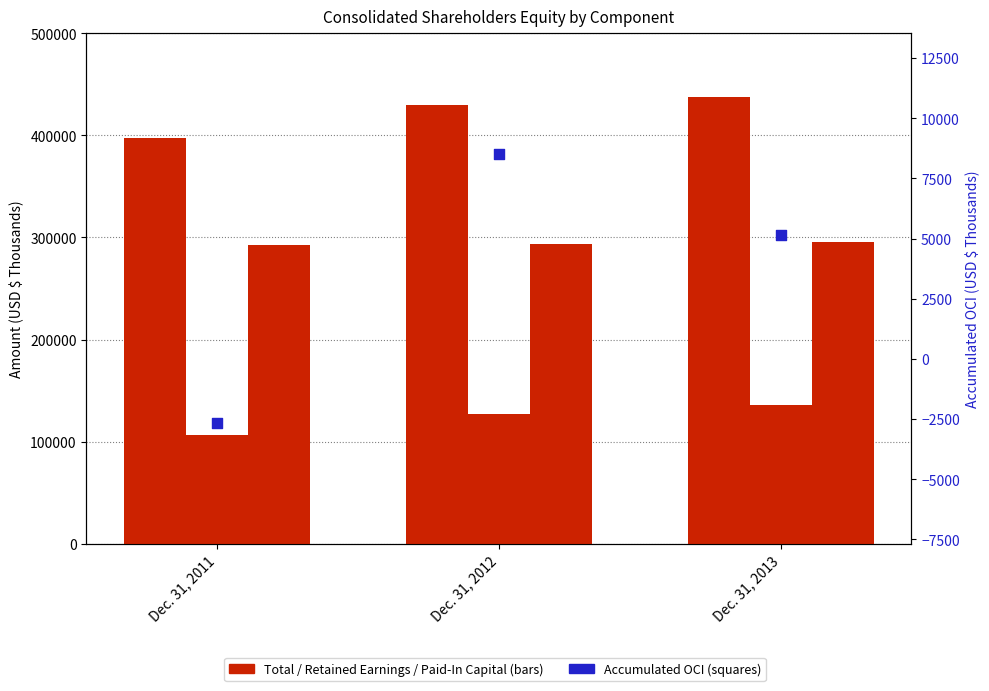

Is the value of Paid-In Capital at Dec. 31, 2012 greater than the value of Total at Dec. 31, 2013?

No